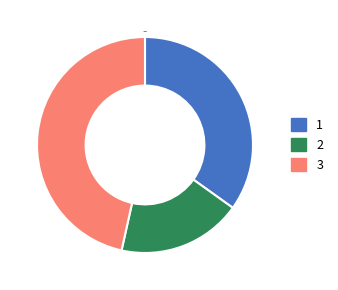

Rank the categories by value from highest to lowest.

3, 1, 2